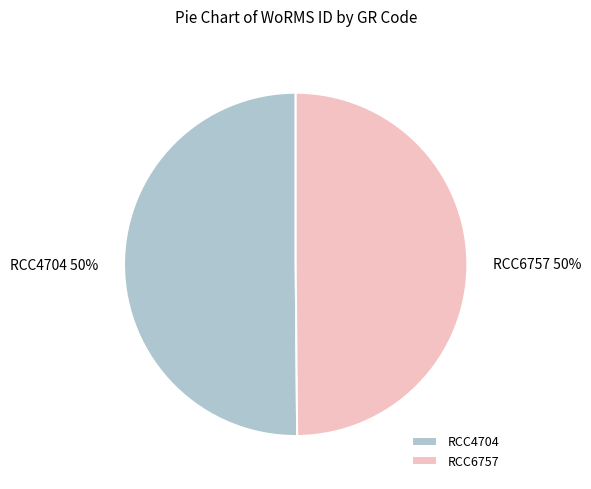

What is the ratio of the value at RCC4704 to the value at RCC6757?

1.0